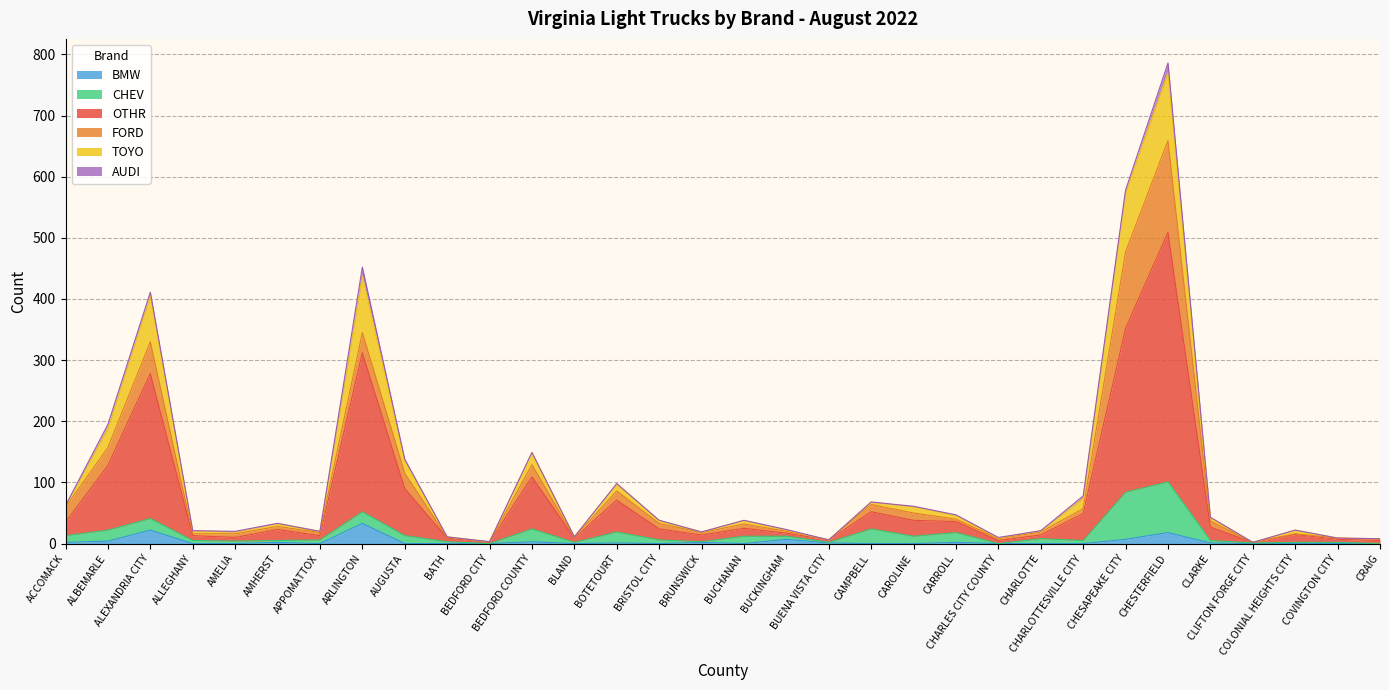

True or false: OTHR has more than 0 interior local peaks.

True